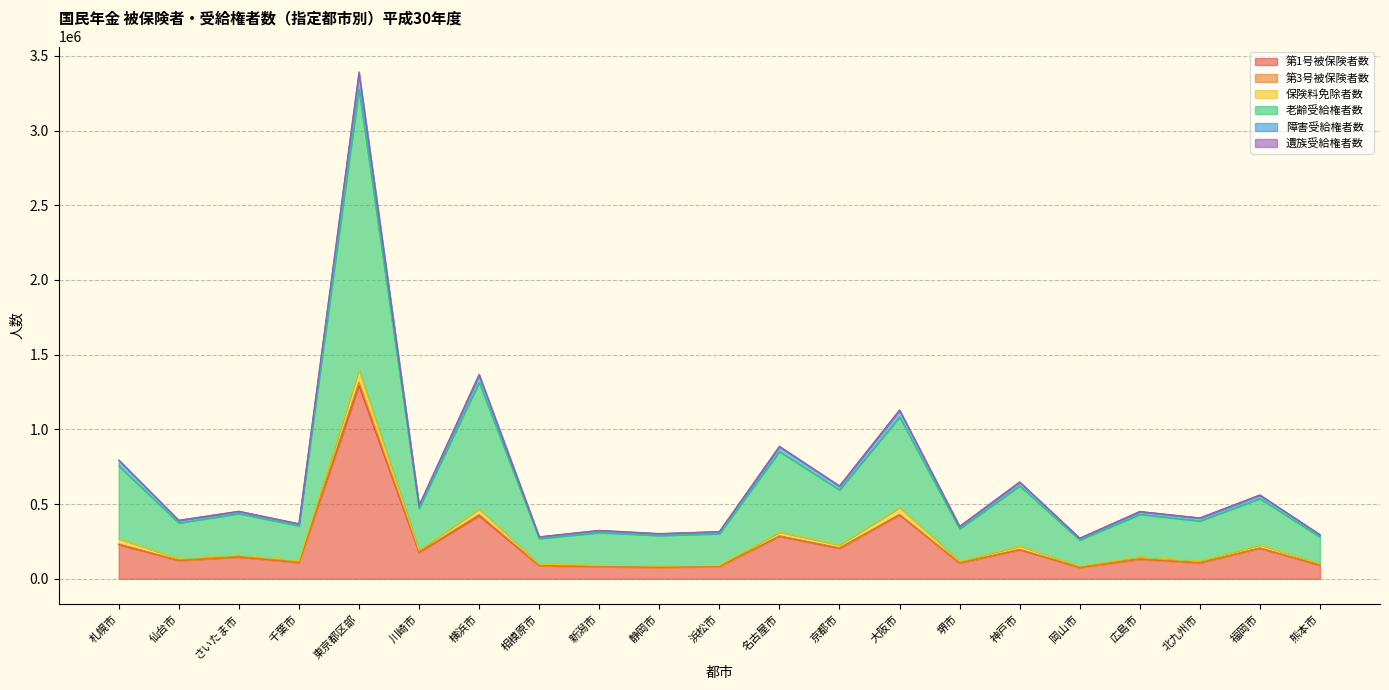

In 障害受給権者数, how many points are higher than both neighbors (excluding endpoints)?

9